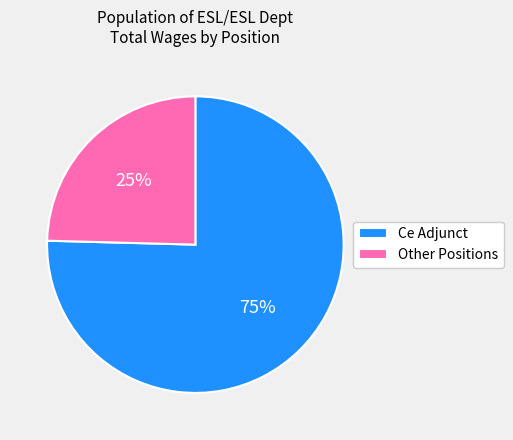

What is the majority slice?

Ce Adjunct